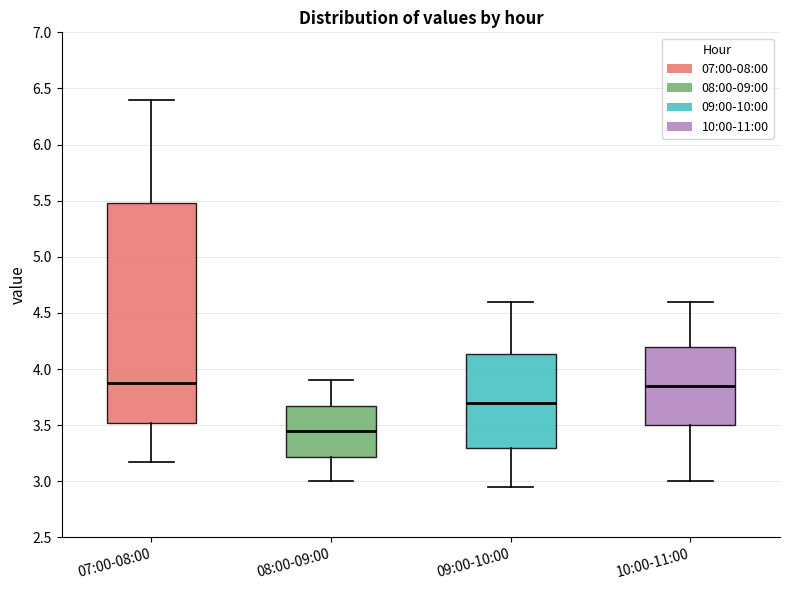

Reading left to right, read every box against the y-axis: the position of its median line, the range the box covers, and the ends of its whiskers. The values are not printed on the chart, so give them approximately, as read against the axis.

07:00-08:00: median 3.90, box 3.50 to 5.50, whiskers 3.15 to 6.40
08:00-09:00: median 3.45, box 3.20 to 3.70, whiskers 3.00 to 3.90
09:00-10:00: median 3.70, box 3.30 to 4.15, whiskers 2.95 to 4.60
10:00-11:00: median 3.85, box 3.50 to 4.20, whiskers 3.00 to 4.60